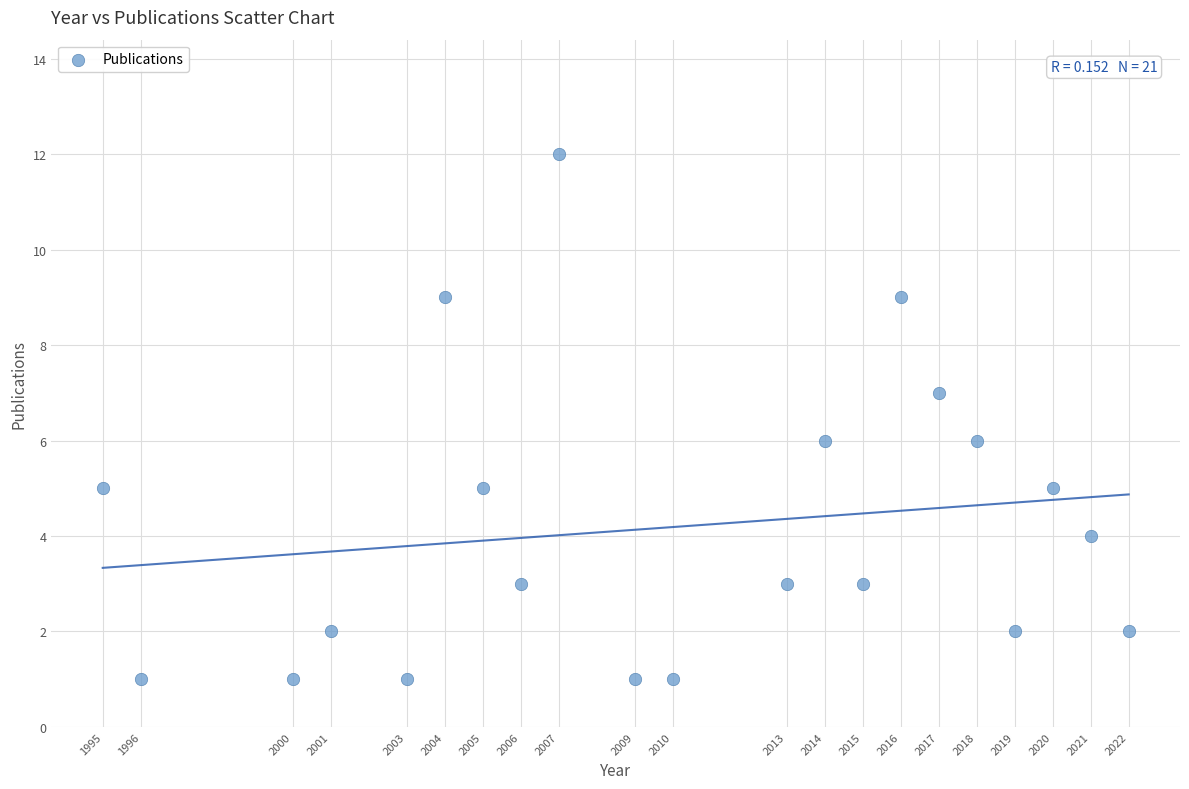

What is the range of Y values (max minus min)?

11